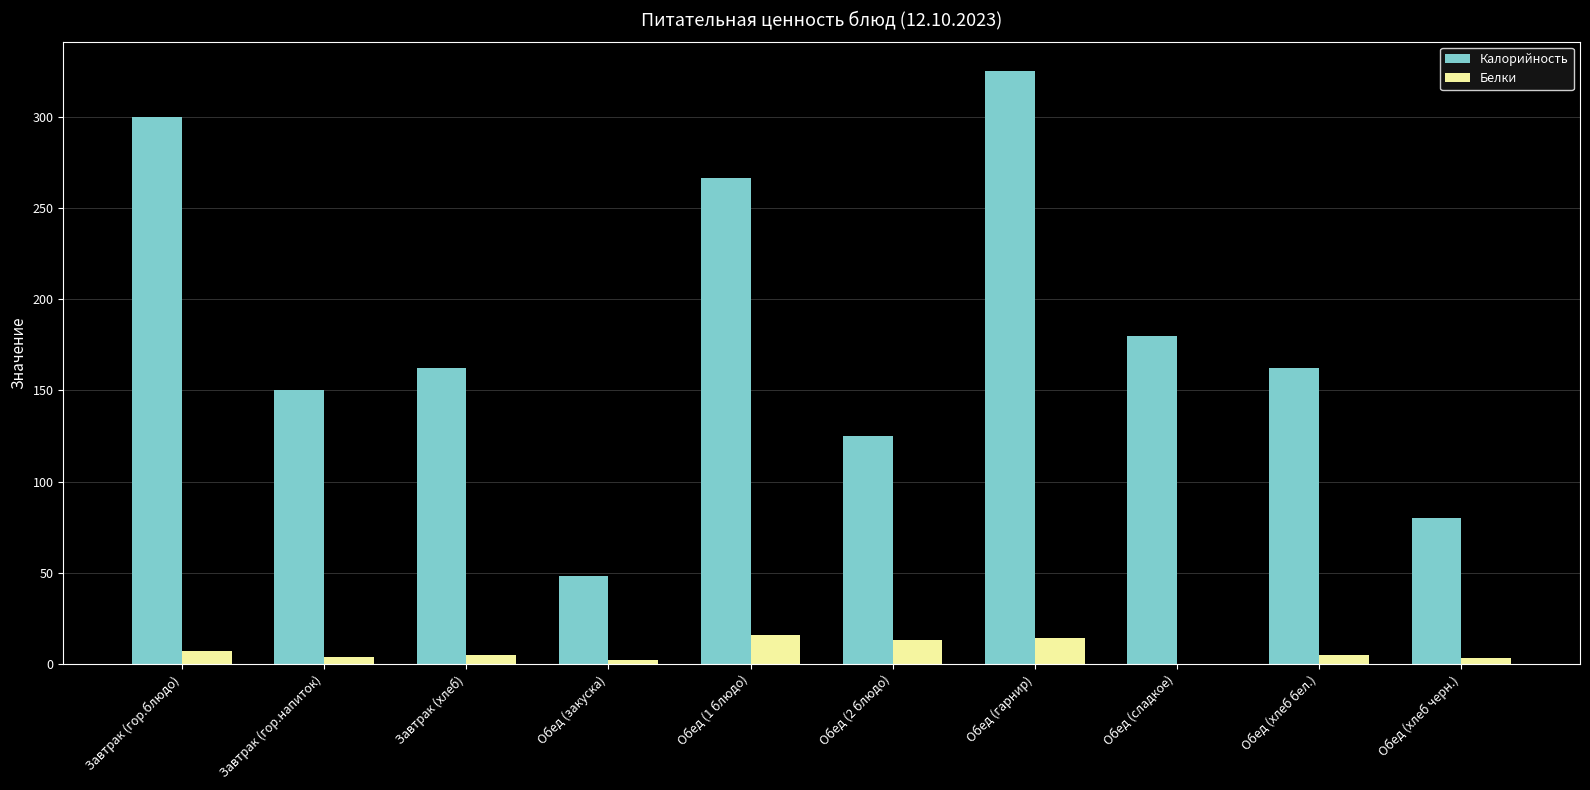

Which series changed the most between Завтрак (гор.блюдо) and Завтрак (гор.напиток)?

Калорийность